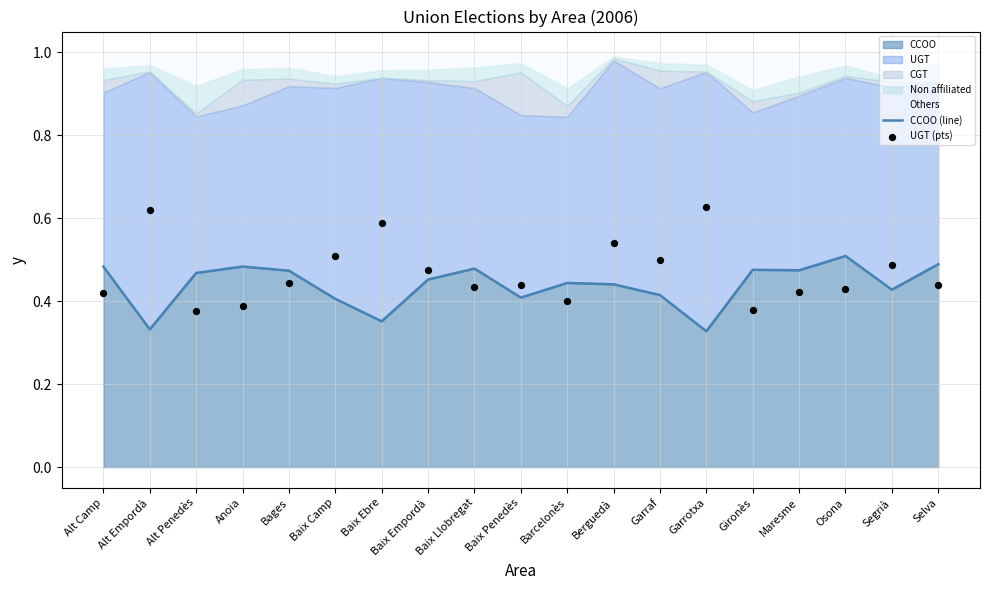

Which series contains the highest Y value?

UGT (pts)